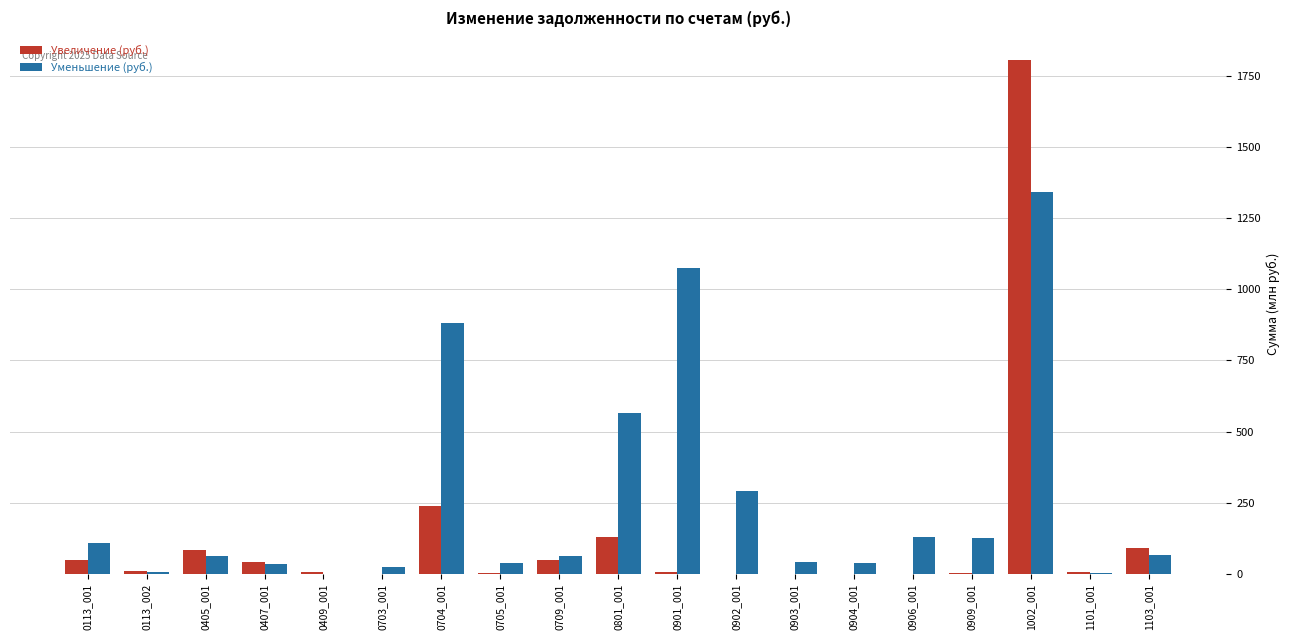

What is the spread (max minus min) of values at 0904_001?

38.8